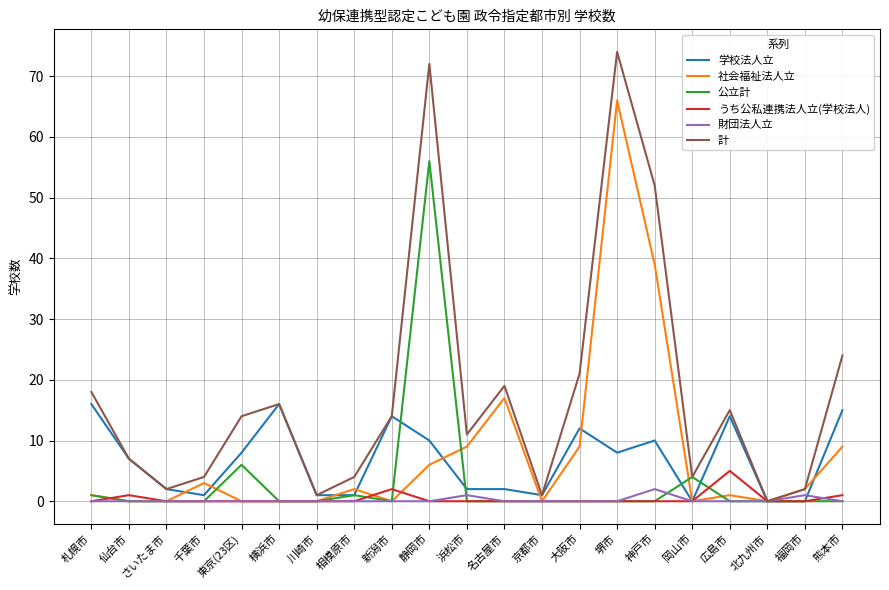

Reading left to right, transcribe all the data shown in this chart.

学校法人立: 札幌市=16	仙台市=7	さいたま市=2	千葉市=1	東京(23区)=8	横浜市=16	川崎市=1	相模原市=1	新潟市=14	静岡市=10	浜松市=2	名古屋市=2	京都市=1	大阪市=12	堺市=8	神戸市=10	岡山市=0	広島市=14	北九州市=0	福岡市=0	熊本市=15
社会福祉法人立: 札幌市=1	仙台市=0	さいたま市=0	千葉市=3	東京(23区)=0	横浜市=0	川崎市=0	相模原市=2	新潟市=0	静岡市=6	浜松市=9	名古屋市=17	京都市=0	大阪市=9	堺市=66	神戸市=39	岡山市=0	広島市=1	北九州市=0	福岡市=2	熊本市=9
公立計: 札幌市=1	仙台市=0	さいたま市=0	千葉市=0	東京(23区)=6	横浜市=0	川崎市=0	相模原市=1	新潟市=0	静岡市=56	浜松市=0	名古屋市=0	京都市=0	大阪市=0	堺市=0	神戸市=0	岡山市=4	広島市=0	北九州市=0	福岡市=0	熊本市=0
うち公私連携法人立(学校法人): 札幌市=0	仙台市=1	さいたま市=0	千葉市=0	東京(23区)=0	横浜市=0	川崎市=0	相模原市=0	新潟市=2	静岡市=0	浜松市=0	名古屋市=0	京都市=0	大阪市=0	堺市=0	神戸市=0	岡山市=0	広島市=5	北九州市=0	福岡市=0	熊本市=1
財団法人立: 札幌市=0	仙台市=0	さいたま市=0	千葉市=0	東京(23区)=0	横浜市=0	川崎市=0	相模原市=0	新潟市=0	静岡市=0	浜松市=1	名古屋市=0	京都市=0	大阪市=0	堺市=0	神戸市=2	岡山市=0	広島市=0	北九州市=0	福岡市=1	熊本市=0
計: 札幌市=18	仙台市=7	さいたま市=2	千葉市=4	東京(23区)=14	横浜市=16	川崎市=1	相模原市=4	新潟市=14	静岡市=72	浜松市=11	名古屋市=19	京都市=1	大阪市=21	堺市=74	神戸市=52	岡山市=4	広島市=15	北九州市=0	福岡市=2	熊本市=24